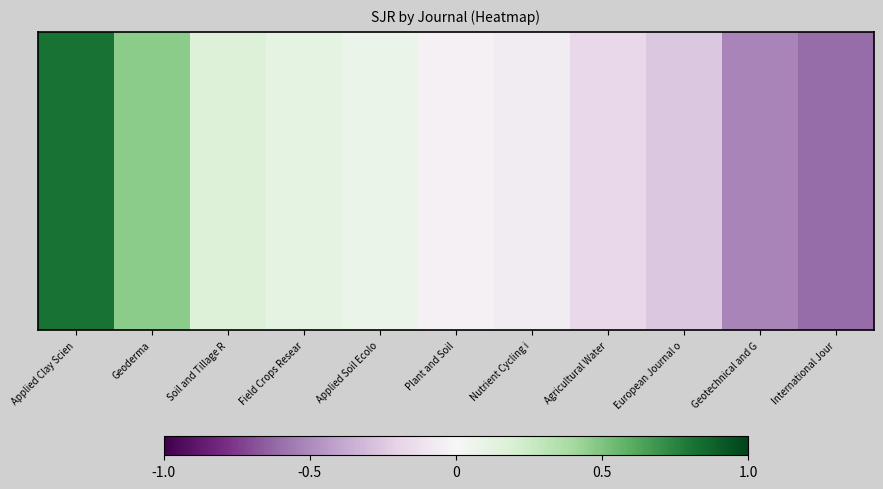

Reading left to right, extract all data points from this chart.

Applied Clay Scien=0.8	Geoderma=0.5	Soil and Tillage R=0.2	Field Crops Resear=0.1	Applied Soil Ecolo=0.1	Plant and Soil=-0.0	Nutrient Cycling i=-0.1	Agricultural Water=-0.2	European Journal o=-0.3	Geotechnical and G=-0.5	International Jour=-0.6